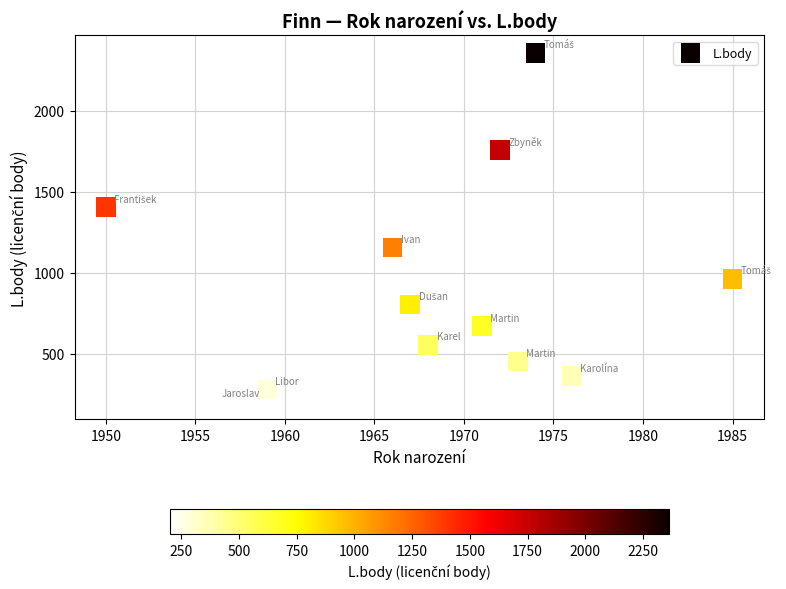

What is the range of Y values (max minus min)?

2158